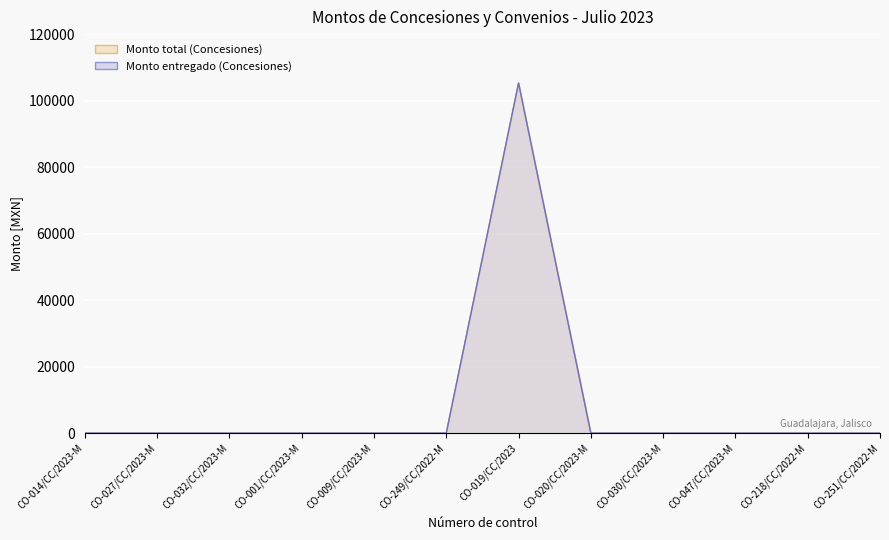

True or false: Monto entregado (Concesiones) and Monto total (Concesiones) cross at least once.

False